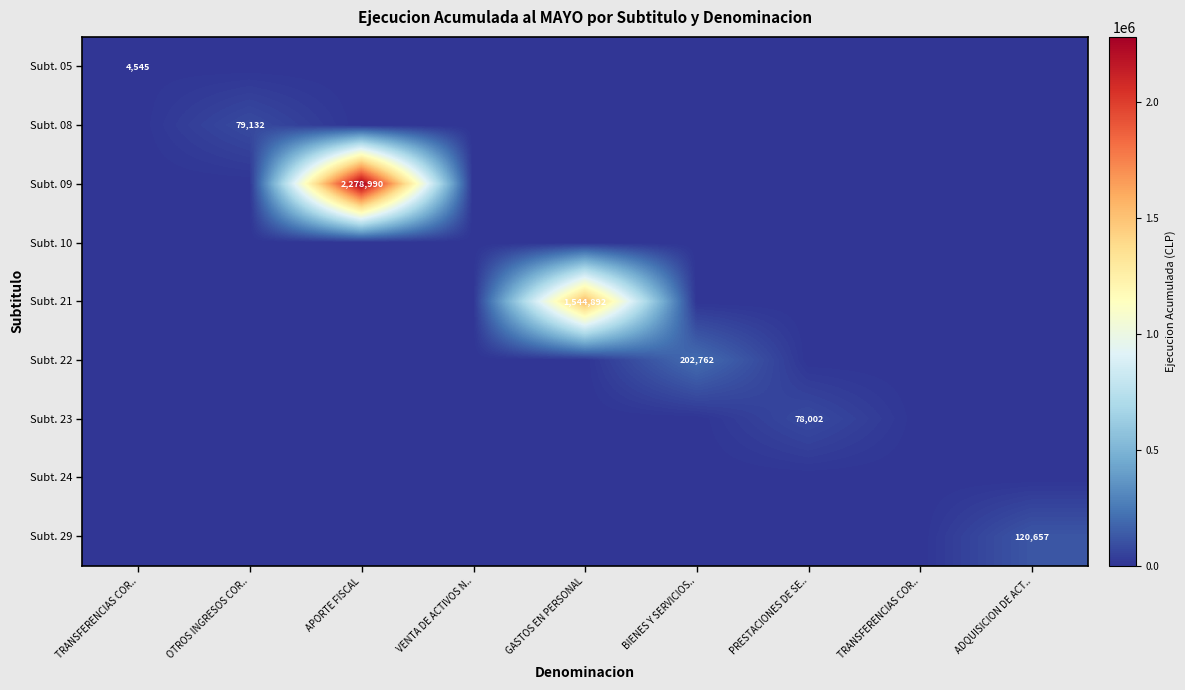

Rank the series at GASTOS EN PERSONAL from lowest to highest value.

Subt. 05, Subt. 08, Subt. 09, Subt. 10, Subt. 22, Subt. 23, Subt. 24, Subt. 29, Subt. 21